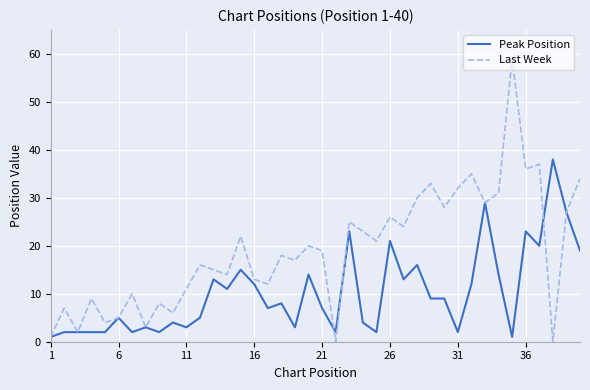

What is the greatest value displayed?

59